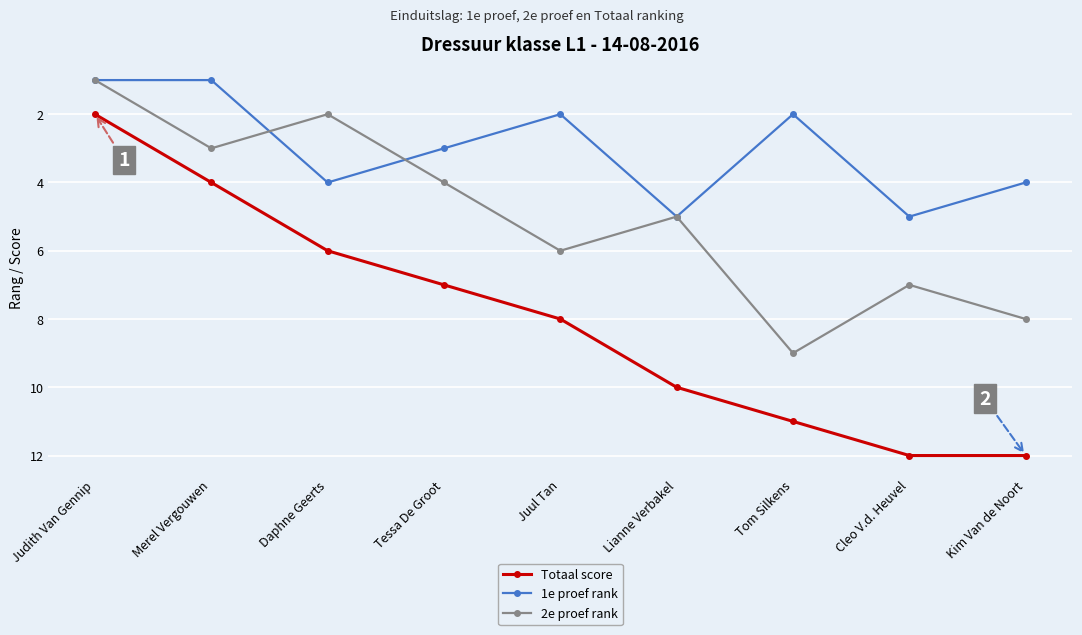

Which series has the widest spread of values?

Totaal score